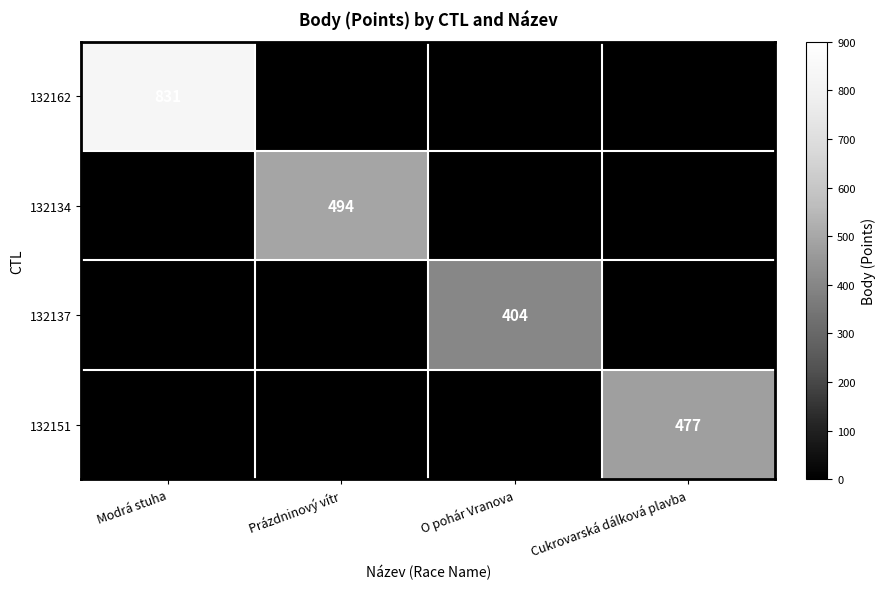

True or false: 132162 has a value of 831 at Modrá stuha.

True